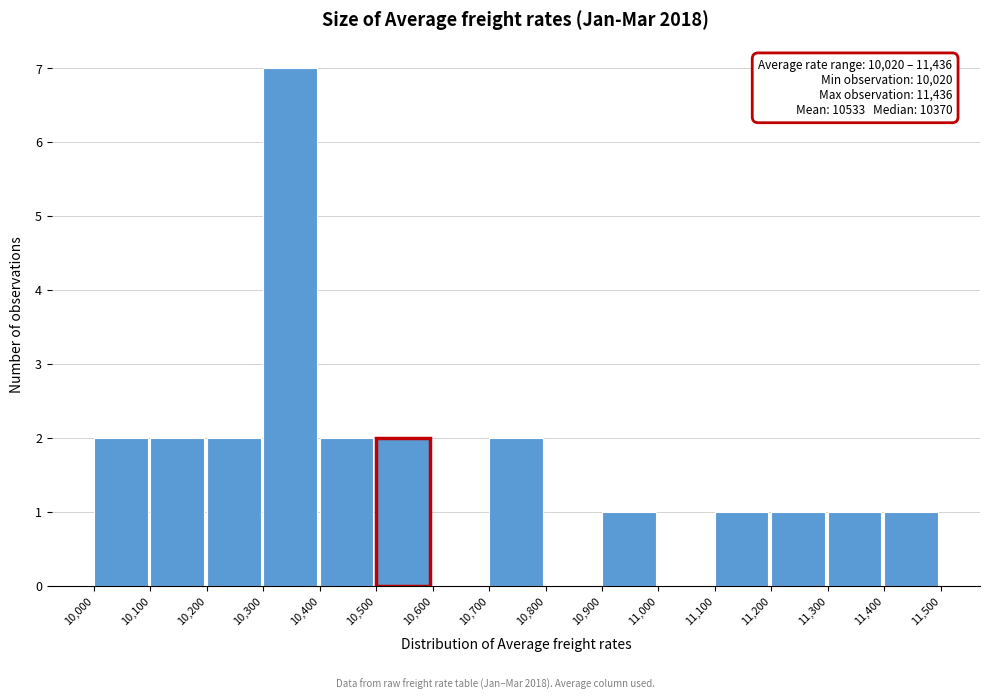

Over which range of the x-axis is the bar tallest?

10,300 to 10,400